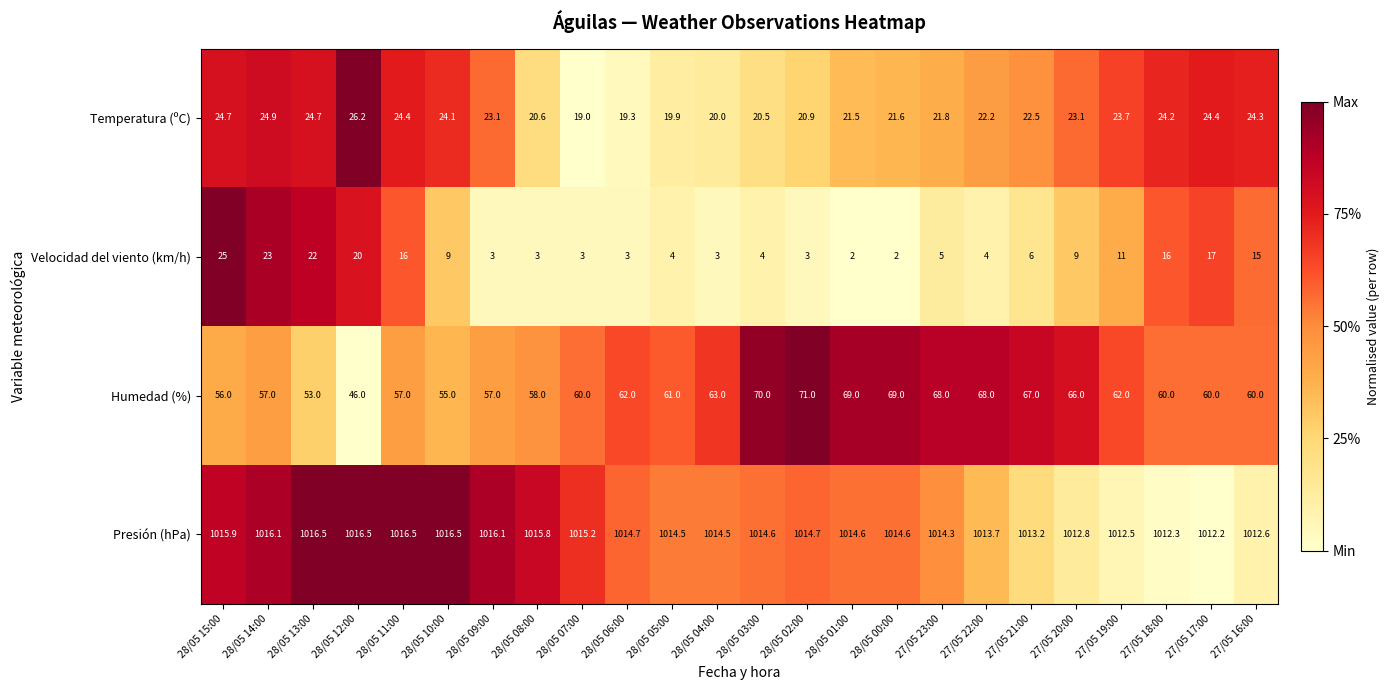

What is the sum of the Humedad (%) values at 28/05 08:00 and 28/05 06:00?

120.0